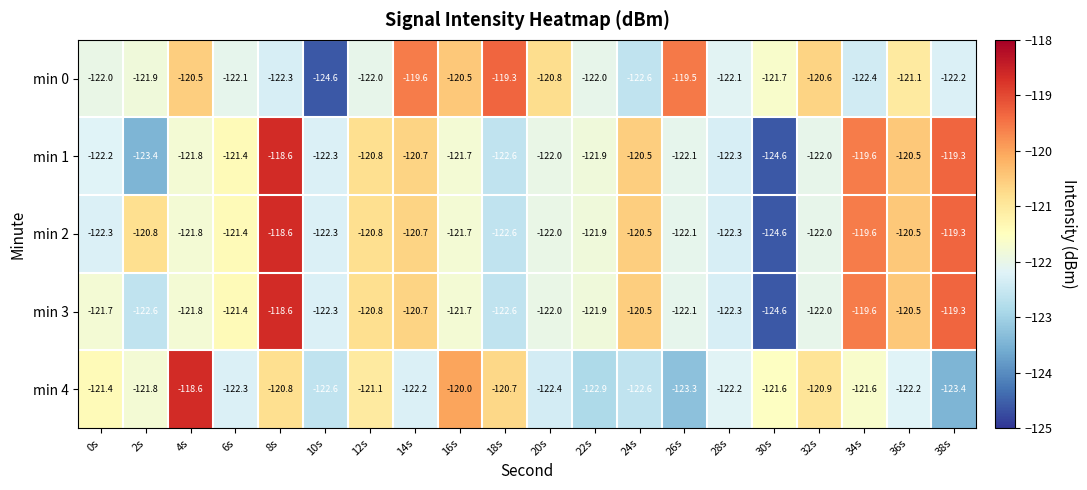

What is the difference between the maximum and minimum values in the min 1 series?

6.0